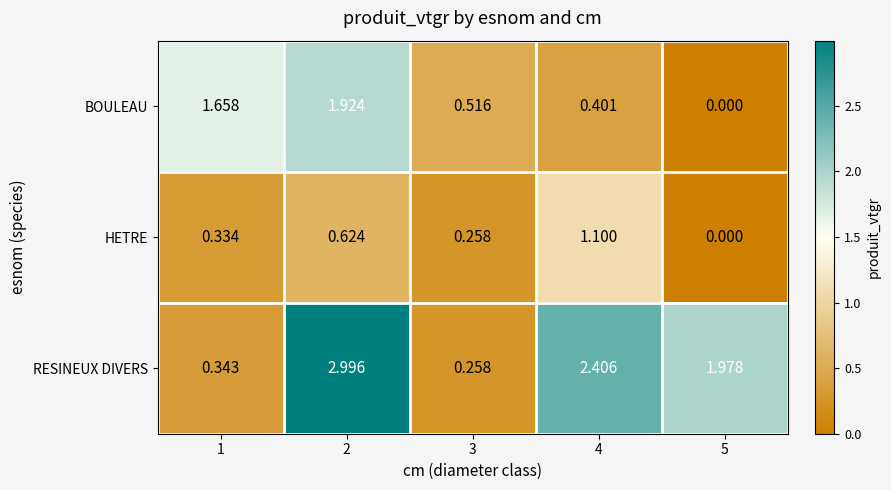

Which series changed the most between 2 and 3?

RESINEUX DIVERS